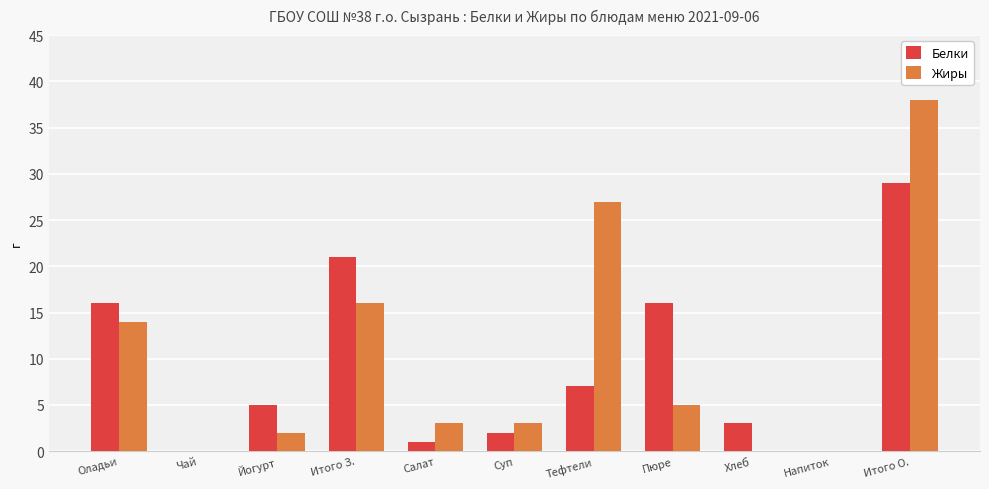

True or false: Белки has a value of 7 at Тефтели.

True